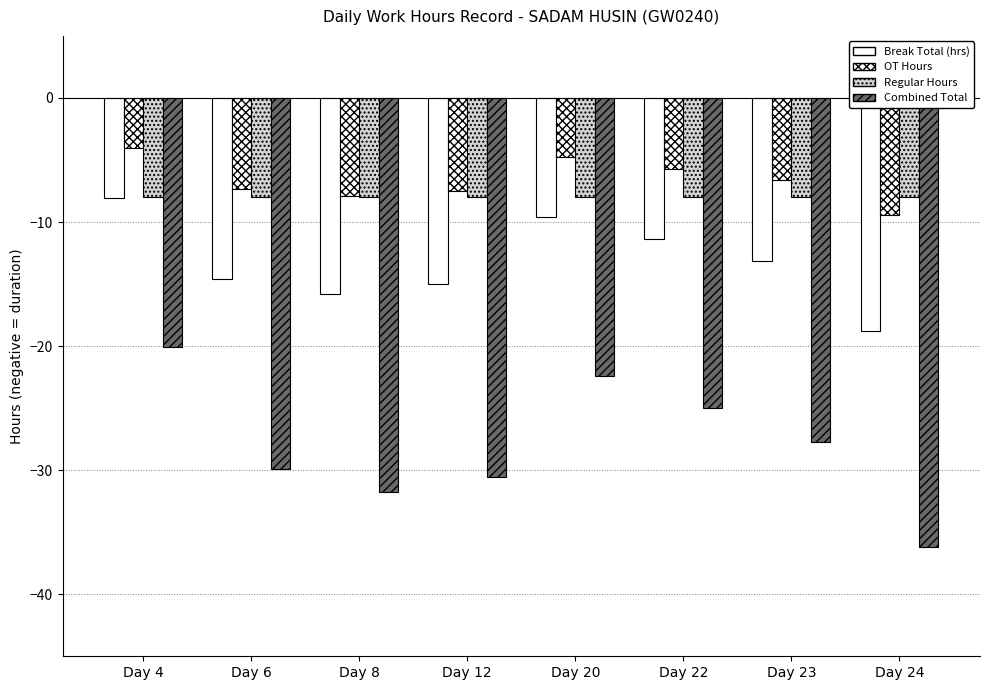

What is the minimum value for OT Hours?

-9.4